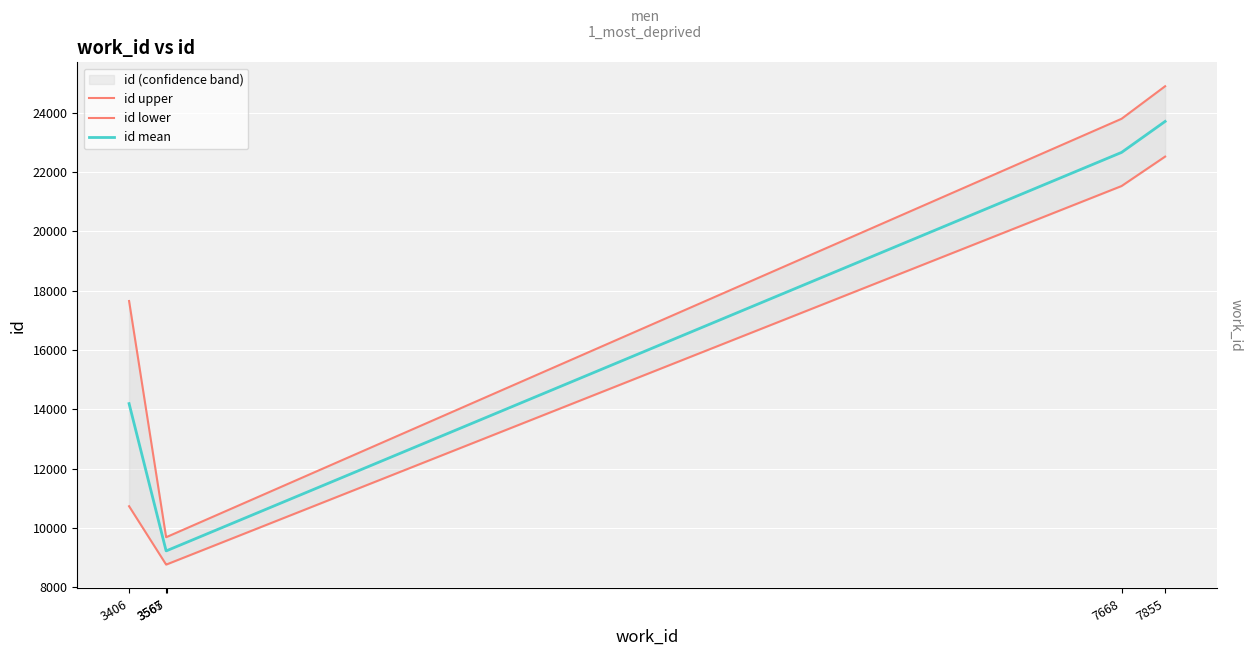

At which label does id upper first exceed 17650?

3406